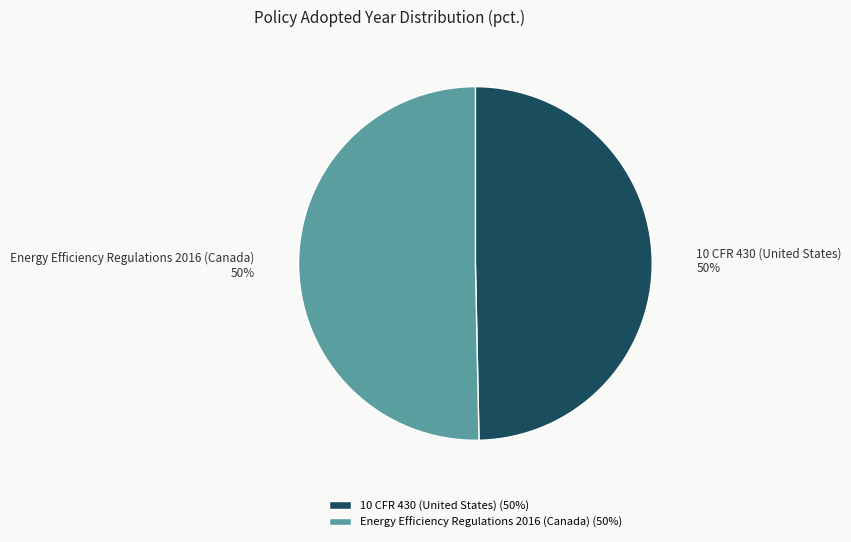

What is the ratio of the value at Energy Efficiency Regulations 2016 (Canada) to the value at 10 CFR 430 (United States)?

1.0